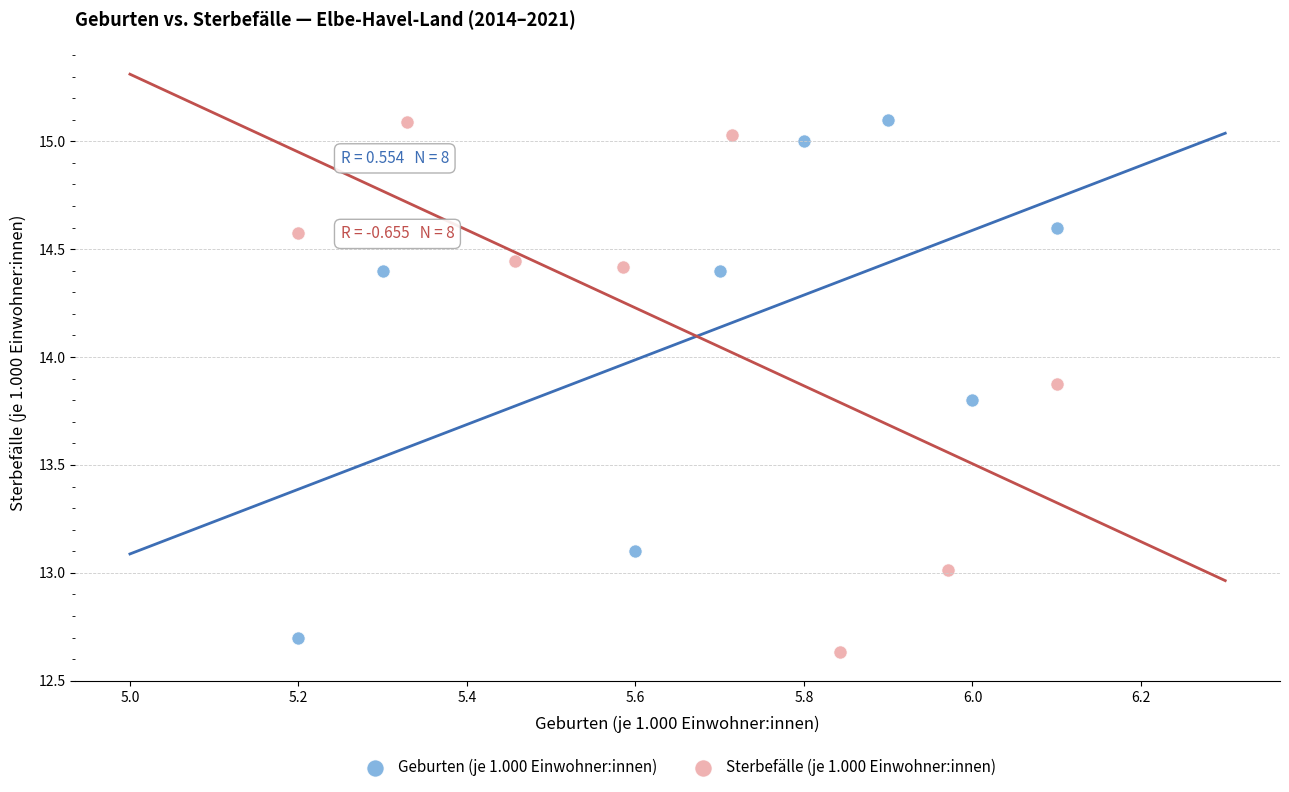

Which series has the widest spread of Y values?

Sterbefälle (je 1.000 Einwohner:innen)